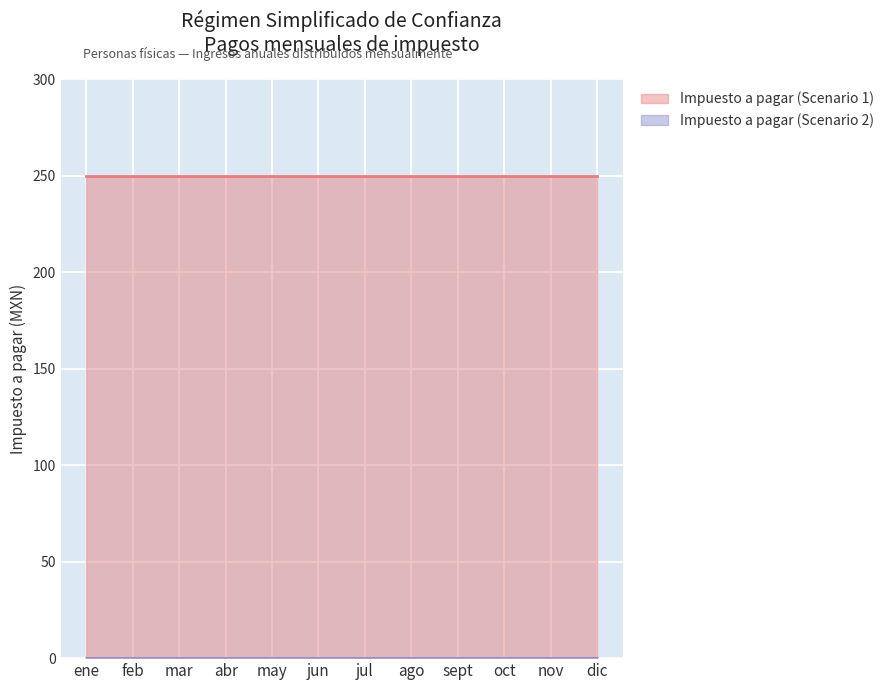

What is the maximum value shown in the chart?

250